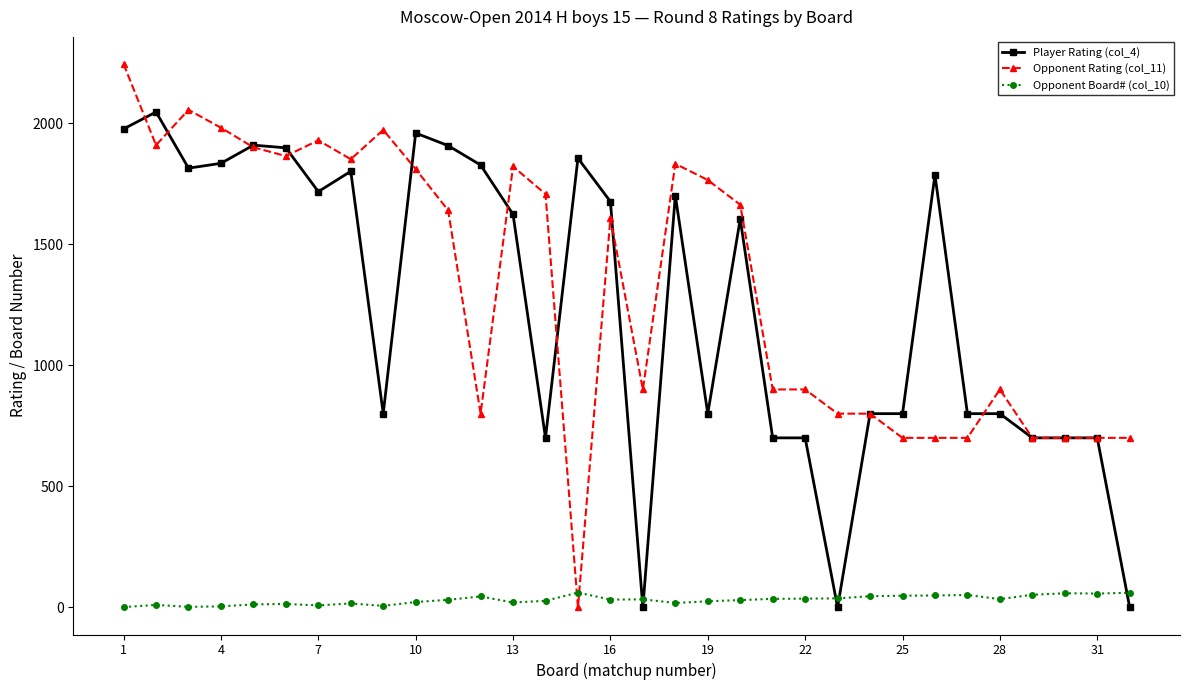

True or false: Opponent Board# (col_10) has more than 1 points higher than both neighbors.

True